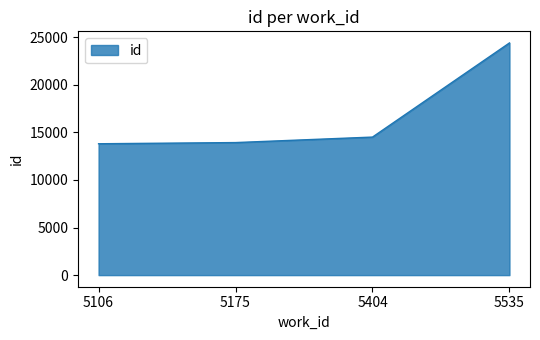

What is the ratio of the value at 5175 to the value at 5404?

1.0